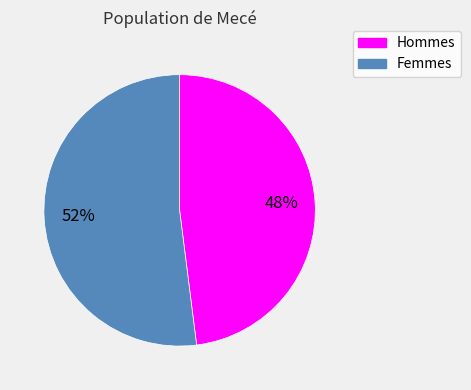

Which category accounts for the majority?

Femmes